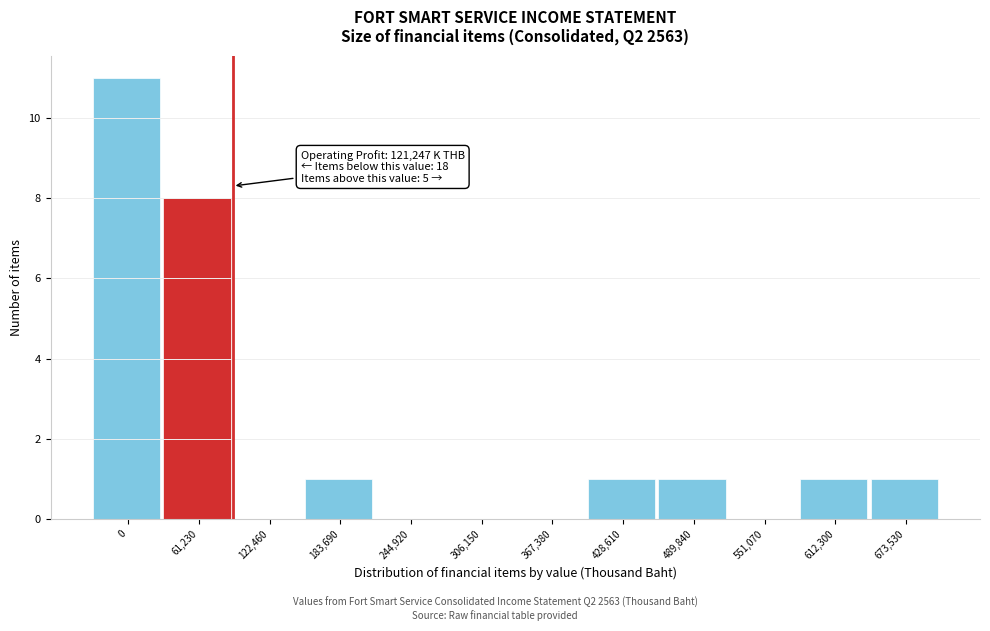

Reading left to right, what are all the values shown in this chart?

0=11	61,230=8	122,460=0	183,690=1	244,920=0	306,150=0	367,380=0	428,610=1	489,840=1	551,070=0	612,300=1	673,530=1